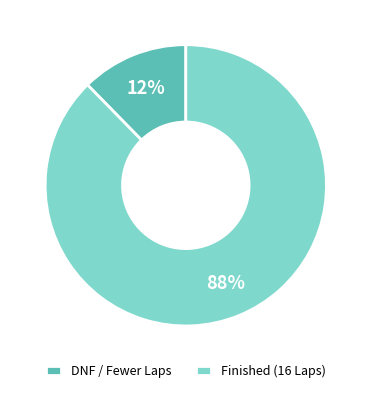

Rank the categories by value from highest to lowest.

Finished (16 Laps), DNF / Fewer Laps